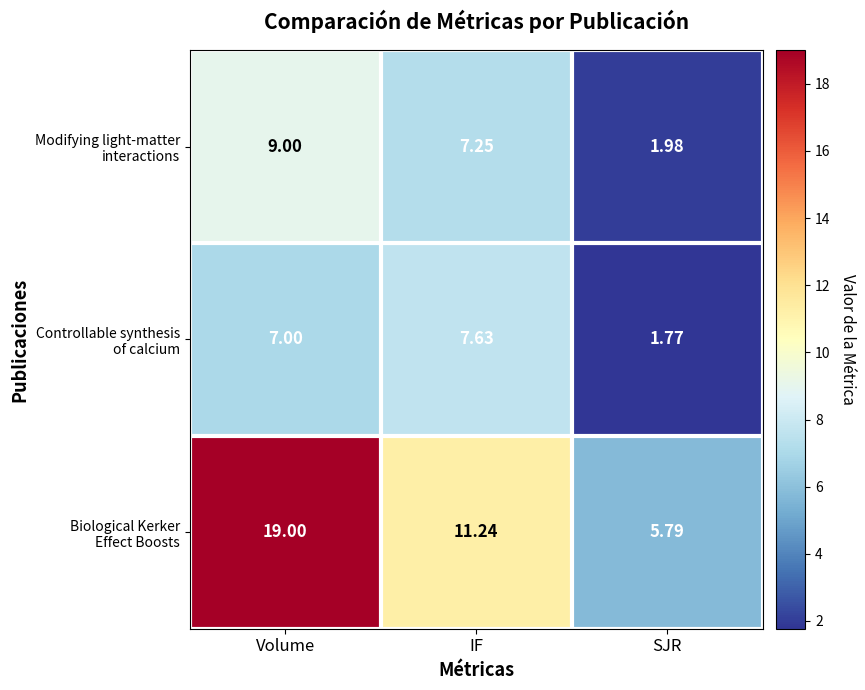

Count the number of data series in this chart.

3